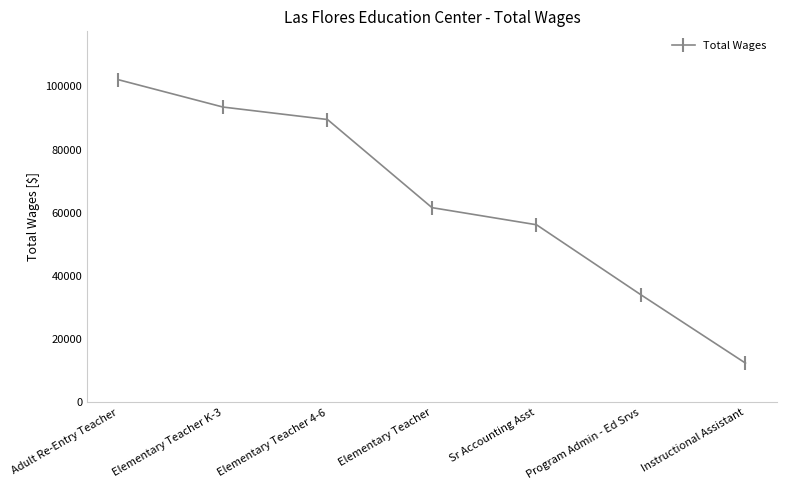

List the labels in order of value, smallest first.

Instructional Assistant, Program Admin - Ed Srvs, Sr Accounting Asst, Elementary Teacher, Elementary Teacher 4-6, Elementary Teacher K-3, Adult Re-Entry Teacher